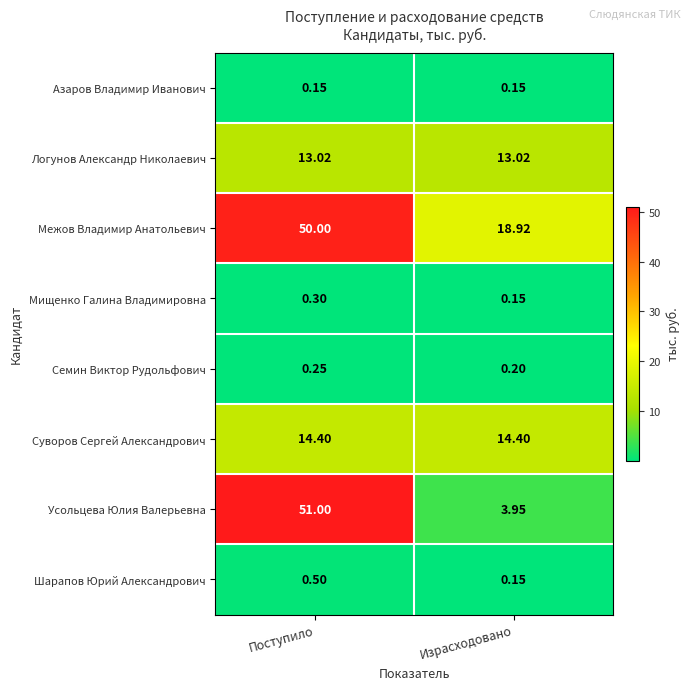

Which series changed the most between Поступило and Израсходовано?

Усольцева Юлия Валерьевна